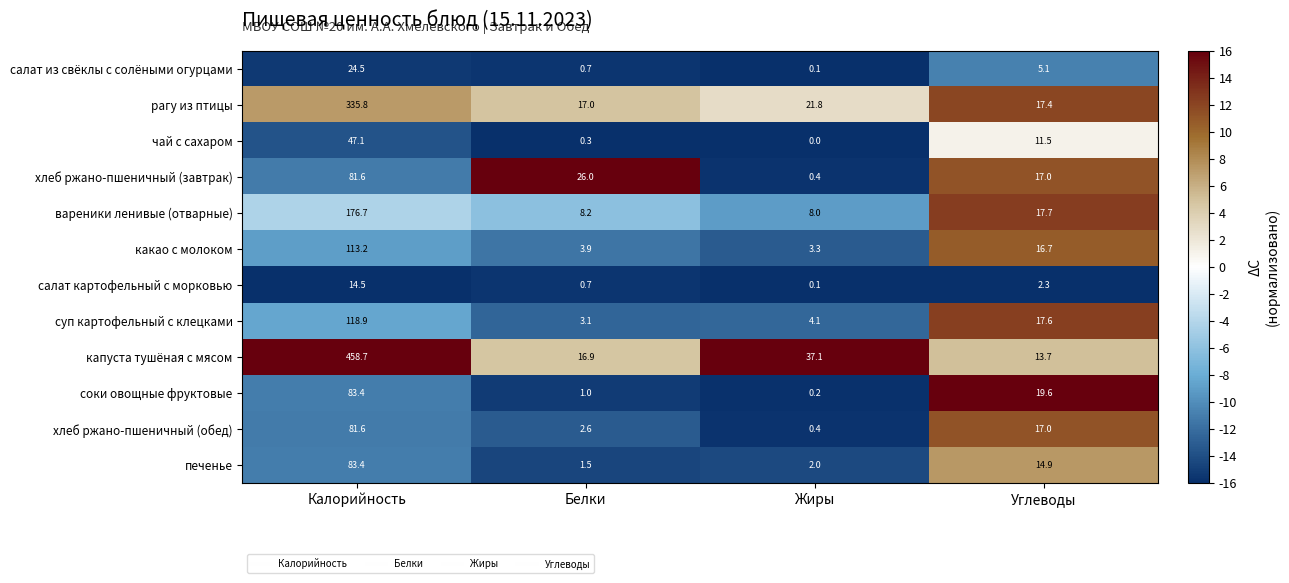

Which series has the largest range (max minus min)?

капуста тушёная с мясом